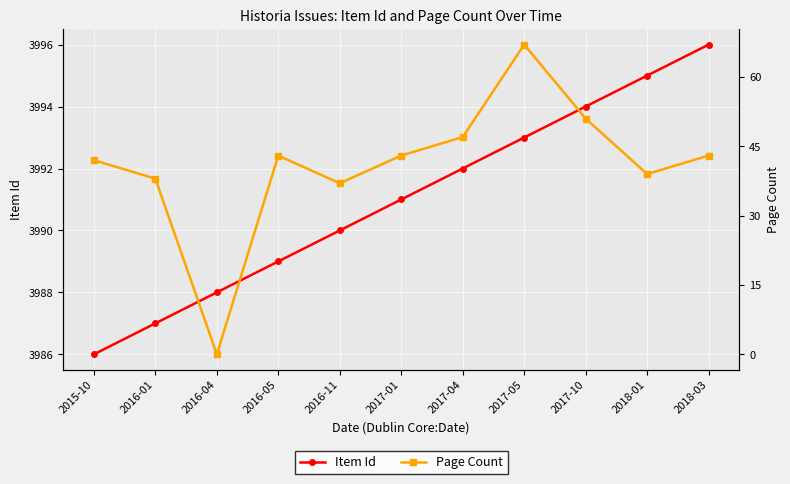

True or false: Item Id has a value of 1407 at 2017-01.

False